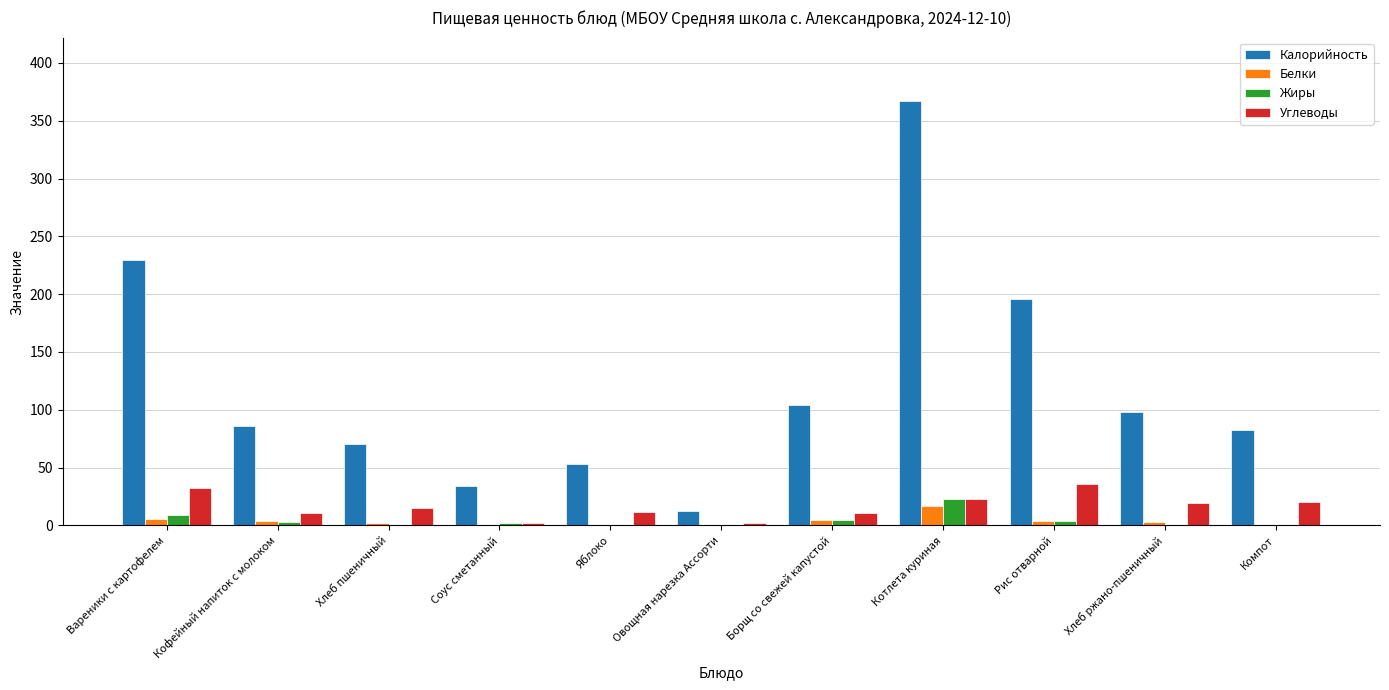

What is the maximum value for Жиры?

23.1